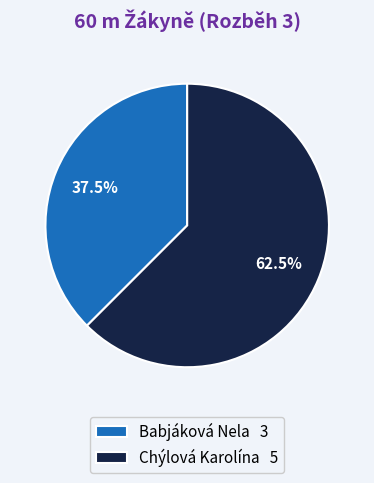

How much of the chart is everything except Chýlová Karolína?

37.5%